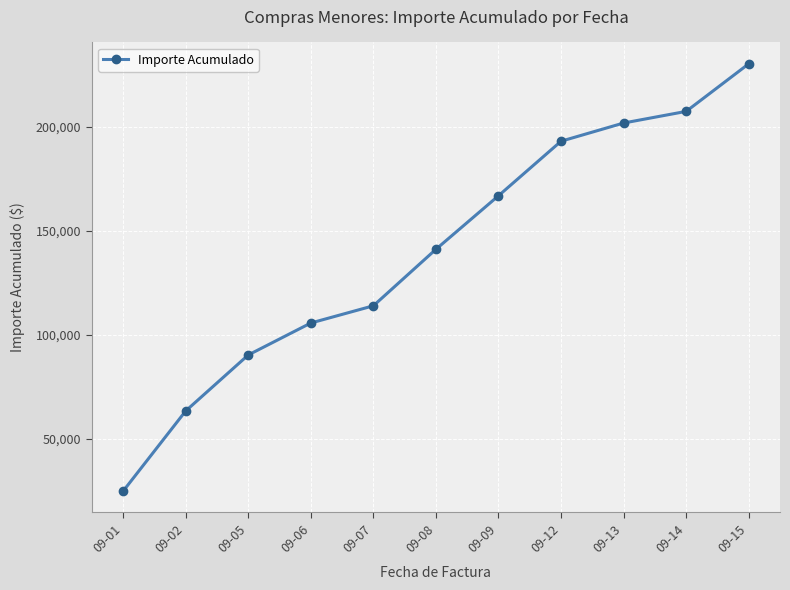

Read the value at 09-01.

24995.6